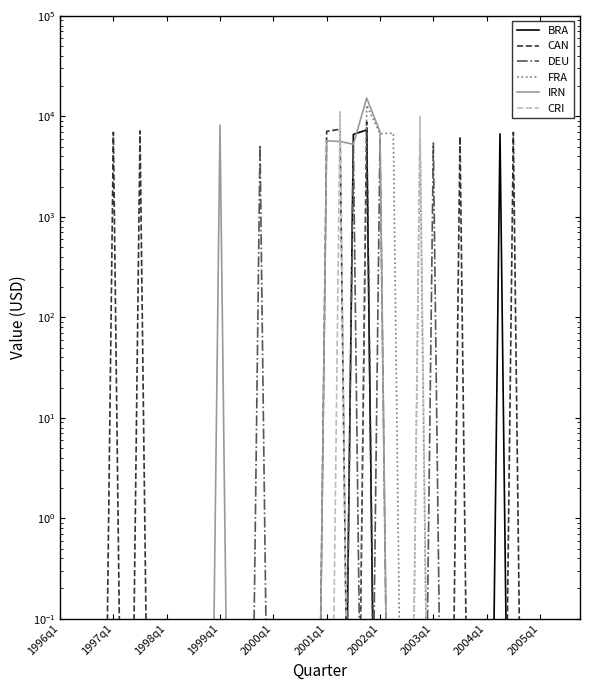

Reading left to right, list all the values displayed in this chart.

BRA: 0.0	0.0	0.0	0.0	0.0	0.0	0.0	0.0	0.0	0.0	0.0	0.0	0.0	0.0	0.0	0.0	0.0	0.0	0.0	0.0	0.0	0.0	6616.8	7336.8	0.0	0.0	0.0	0.0	0.0	0.0	0.0	0.0	0.0	6702.9	0.0	0.0	0.0	0.0	0.0	0.0
CAN: 0.0	0.0	0.0	0.0	6936.7	0.0	7164.9	0.0	0.0	0.0	0.0	0.0	0.0	0.0	0.0	0.0	0.0	0.0	0.0	0.0	7096.7	7444.9	0.0	8799.7	0.0	0.0	0.0	0.0	0.0	0.0	6288.9	0.0	0.0	0.0	6920.9	0.0	0.0	0.0	0.0	0.0
DEU: 0.0	0.0	0.0	0.0	0.0	0.0	0.0	0.0	0.0	0.0	0.0	0.0	0.0	0.0	0.0	5234.8	0.0	0.0	0.0	0.0	0.0	0.0	5389.7	0.0	5916.8	0.0	0.0	0.0	5427.4	0.0	0.0	0.0	0.0	0.0	0.0	0.0	0.0	0.0	0.0	0.0
FRA: 0.0	0.0	0.0	0.0	0.0	0.0	0.0	0.0	0.0	0.0	0.0	0.0	0.0	0.0	0.0	0.0	0.0	0.0	0.0	0.0	0.0	0.0	0.0	12916.6	6741.3	6803.6	0.0	5910.2	0.0	0.0	0.0	0.0	0.0	0.0	0.0	0.0	0.0	0.0	0.0	0.0
IRN: 0.0	0.0	0.0	0.0	0.0	0.0	0.0	0.0	0.0	0.0	0.0	0.0	8163.9	0.0	0.0	0.0	0.0	0.0	0.0	0.0	5717.6	5618.9	5278.7	15213.8	7029.4	0.0	0.0	0.0	0.0	0.0	0.0	0.0	0.0	0.0	0.0	0.0	0.0	0.0	0.0	0.0
CRI: 0.0	0.0	0.0	0.0	0.0	0.0	0.0	0.0	0.0	0.0	0.0	0.0	0.0	0.0	0.0	0.0	0.0	0.0	0.0	0.0	0.0	11101.2	0.0	0.0	0.0	0.0	0.0	10001.0	0.0	0.0	0.0	0.0	0.0	0.0	0.0	0.0	0.0	0.0	0.0	0.0